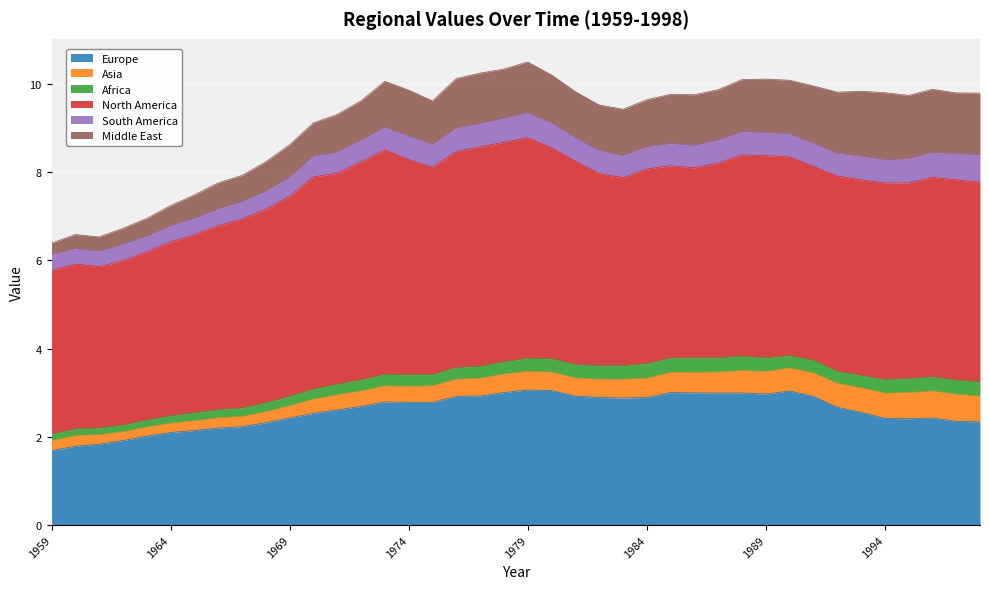

Reading left to right, transcribe all the data shown in this chart.

Europe: 1.7	1.8	1.8	1.9	2.0	2.1	2.1	2.2	2.2	2.3	2.4	2.5	2.6	2.7	2.8	2.8	2.8	2.9	2.9	3.0	3.1	3.0	2.9	2.9	2.9	2.9	3.0	3.0	3.0	3.0	3.0	3.0	2.9	2.7	2.6	2.4	2.4	2.4	2.3	2.3
Asia: 0.2	0.2	0.2	0.2	0.2	0.2	0.2	0.2	0.2	0.2	0.3	0.3	0.3	0.4	0.4	0.4	0.4	0.4	0.4	0.4	0.4	0.4	0.4	0.4	0.4	0.4	0.5	0.5	0.5	0.5	0.5	0.5	0.5	0.5	0.6	0.6	0.6	0.6	0.6	0.6
Africa: 0.1	0.2	0.2	0.2	0.2	0.2	0.2	0.2	0.2	0.2	0.2	0.2	0.2	0.2	0.3	0.3	0.3	0.3	0.3	0.3	0.3	0.3	0.3	0.3	0.3	0.3	0.3	0.3	0.3	0.3	0.3	0.3	0.3	0.3	0.3	0.3	0.3	0.3	0.3	0.3
North America: 3.7	3.7	3.7	3.7	3.8	3.9	4.0	4.2	4.3	4.4	4.5	4.8	4.8	4.9	5.1	4.9	4.7	4.9	5.0	5.0	5.0	4.8	4.6	4.4	4.3	4.4	4.4	4.3	4.4	4.6	4.6	4.5	4.4	4.4	4.4	4.5	4.4	4.5	4.5	4.5
South America: 0.4	0.3	0.3	0.4	0.4	0.4	0.4	0.4	0.4	0.4	0.4	0.5	0.5	0.5	0.5	0.5	0.5	0.5	0.5	0.5	0.6	0.6	0.5	0.5	0.5	0.5	0.5	0.5	0.5	0.5	0.5	0.5	0.5	0.5	0.5	0.5	0.5	0.6	0.6	0.6
Middle East: 0.3	0.3	0.3	0.4	0.4	0.5	0.5	0.6	0.6	0.7	0.7	0.8	0.9	0.9	1.0	1.0	1.0	1.1	1.1	1.1	1.2	1.1	1.0	1.0	1.1	1.1	1.1	1.2	1.1	1.2	1.2	1.2	1.3	1.4	1.5	1.5	1.4	1.4	1.4	1.4